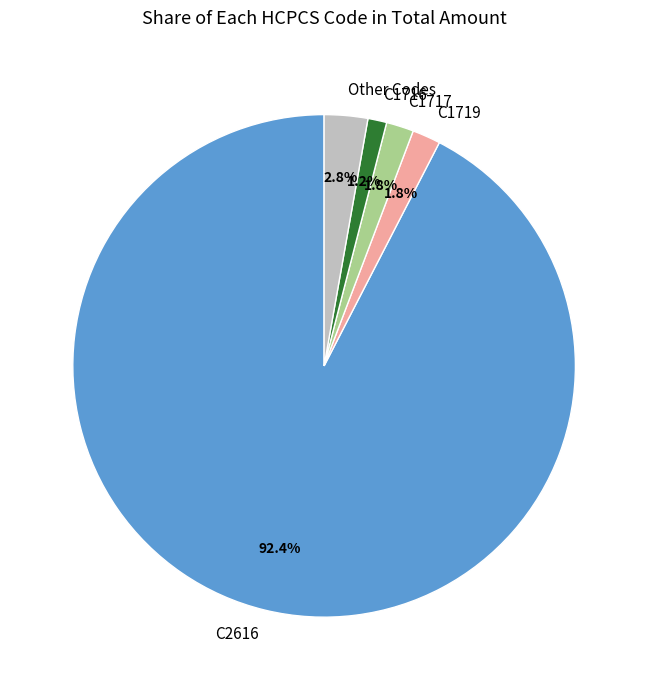

Which category has the smallest portion of the pie?

C1716